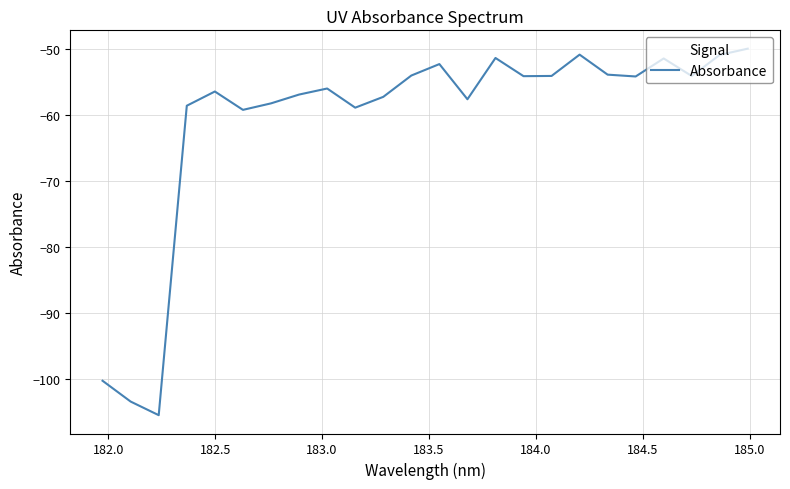

What is the difference between the maximum and minimum values?

55.6